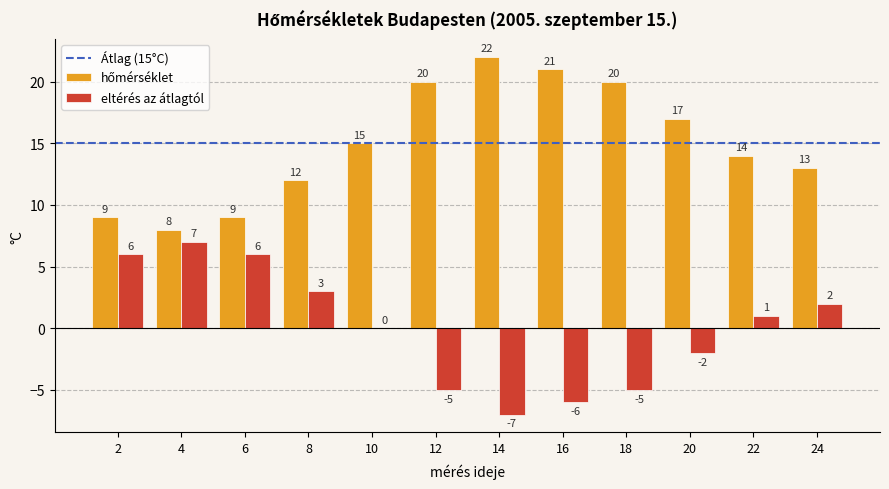

At which category does the chart reach its peak across all series?

14